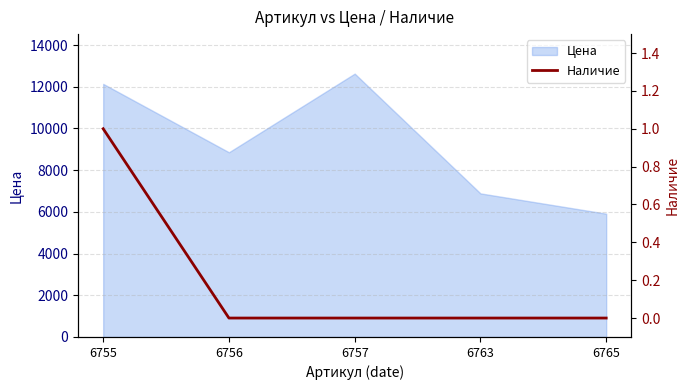

The value of Цена at 6755 is 20742. True or false?

False